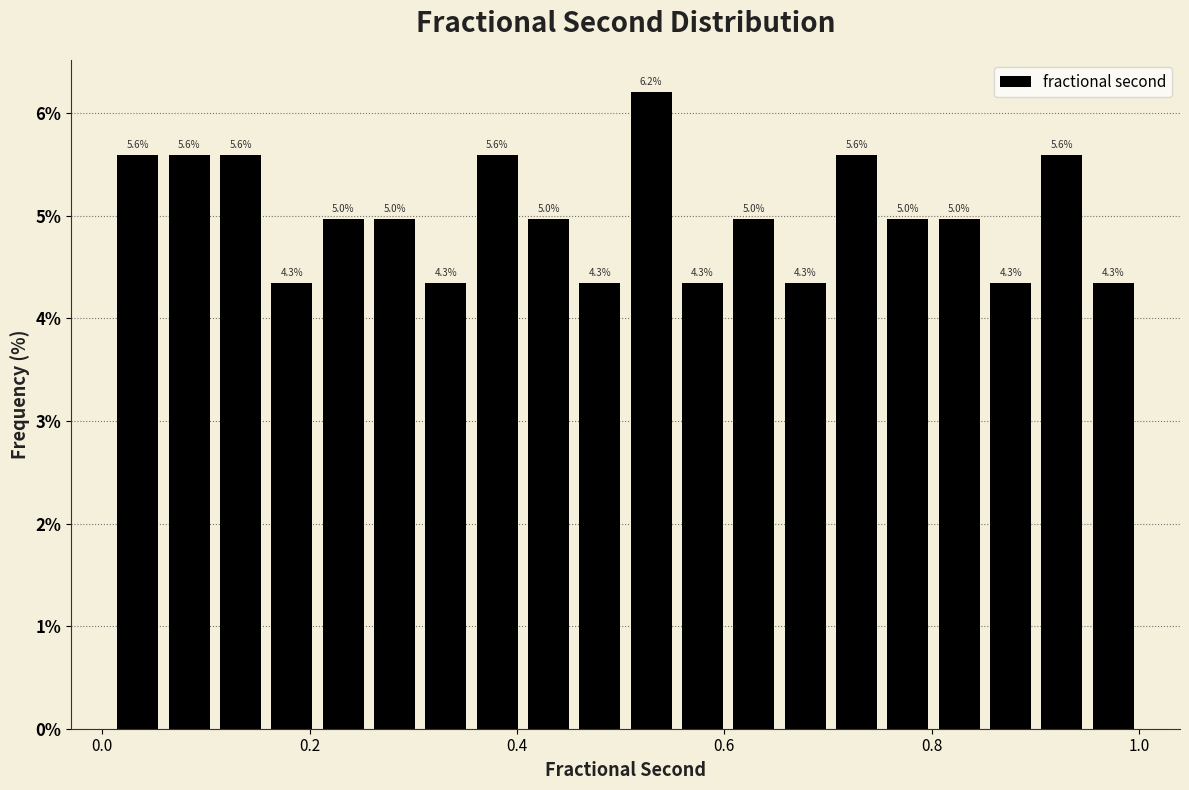

Around what value on the x-axis is the tallest bar? Give the approximate position of its centre, as read against the axis.

0.52